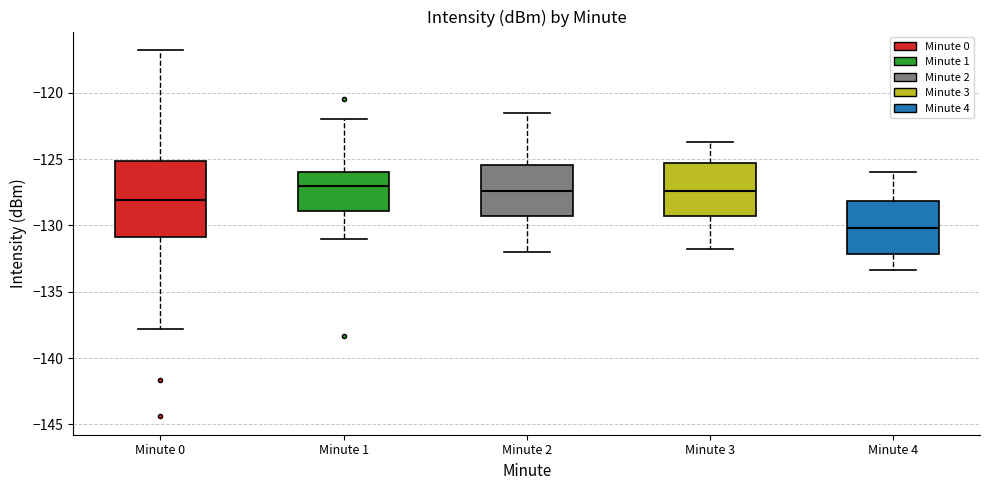

Which box has the lowest median line?

Minute 4